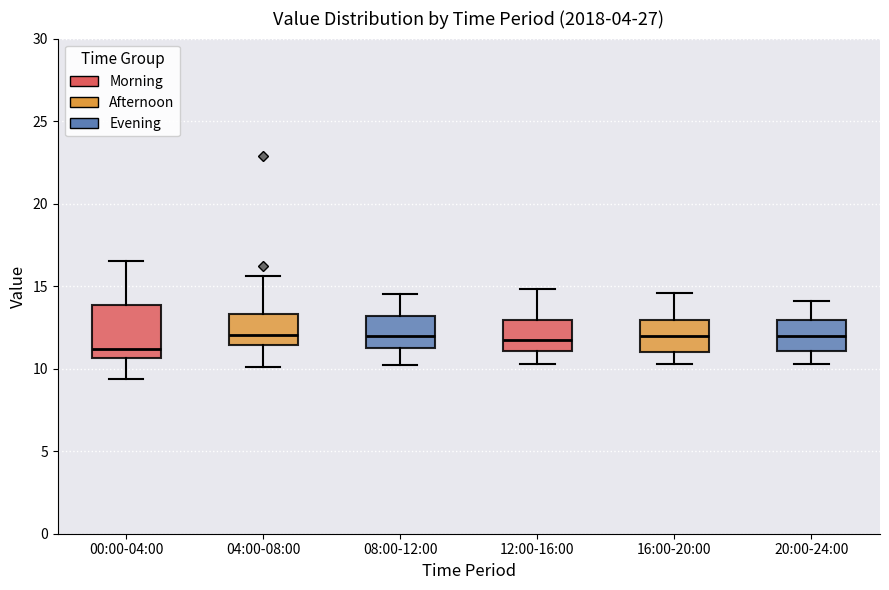

Reading left to right, read every box against the y-axis: the position of its median line, the range the box covers, and the ends of its whiskers. The values are not printed on the chart, so give them approximately, as read against the axis.

00:00-04:00: median 11.0, box 10.5 to 14.0, whiskers 9.5 to 16.5
04:00-08:00: median 12.0, box 11.5 to 13.5, whiskers 10.0 to 15.5
08:00-12:00: median 12.0, box 11.5 to 13.0, whiskers 10.0 to 14.5
12:00-16:00: median 12.0, box 11.0 to 13.0, whiskers 10.5 to 15.0
16:00-20:00: median 12.0, box 11.0 to 13.0, whiskers 10.5 to 14.5
20:00-24:00: median 12.0, box 11.0 to 13.0, whiskers 10.5 to 14.0